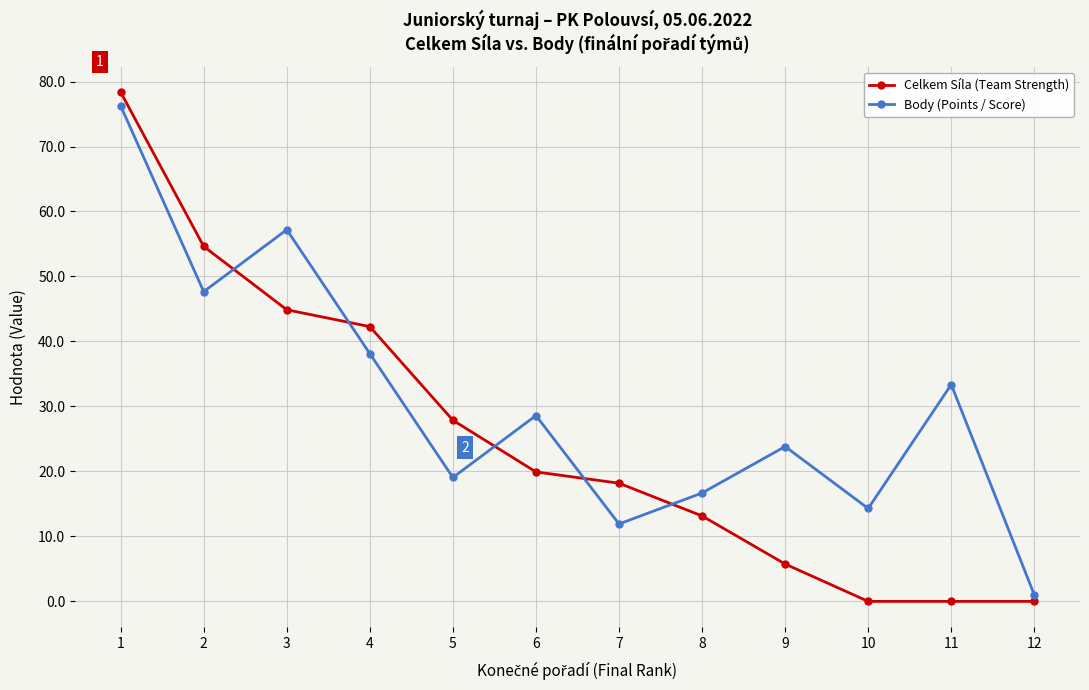

Which series has the widest spread of values?

Celkem Síla (Team Strength)